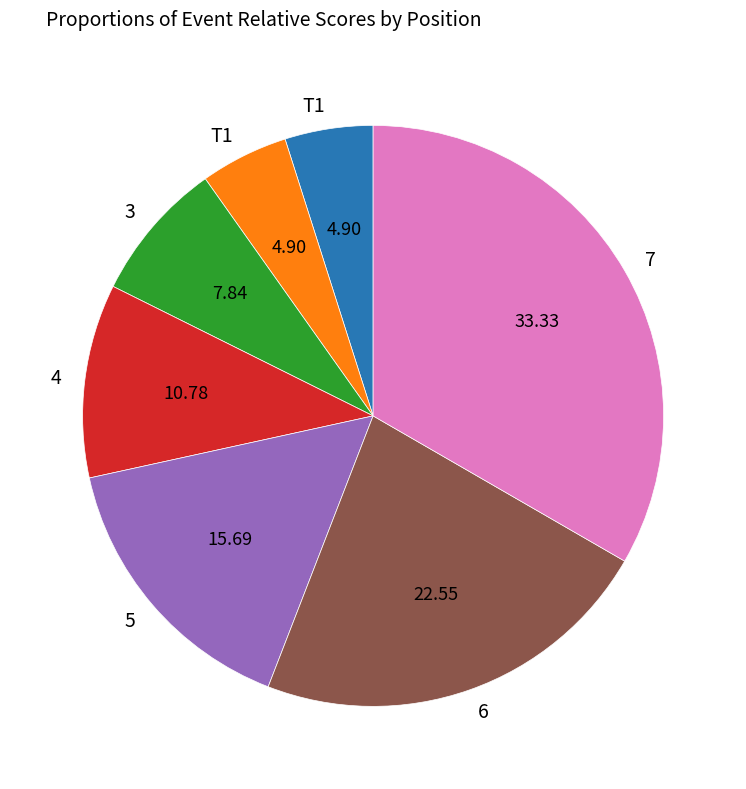

Count the number of slices in the pie.

7